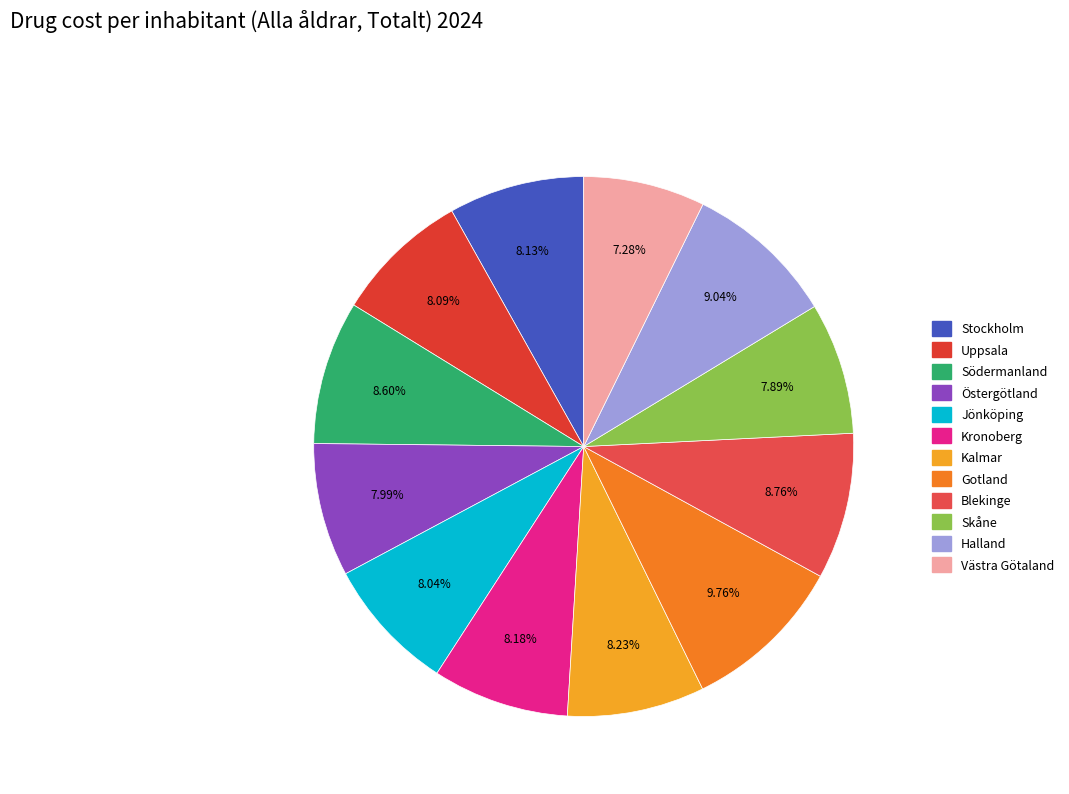

How many slices are in this pie chart?

12